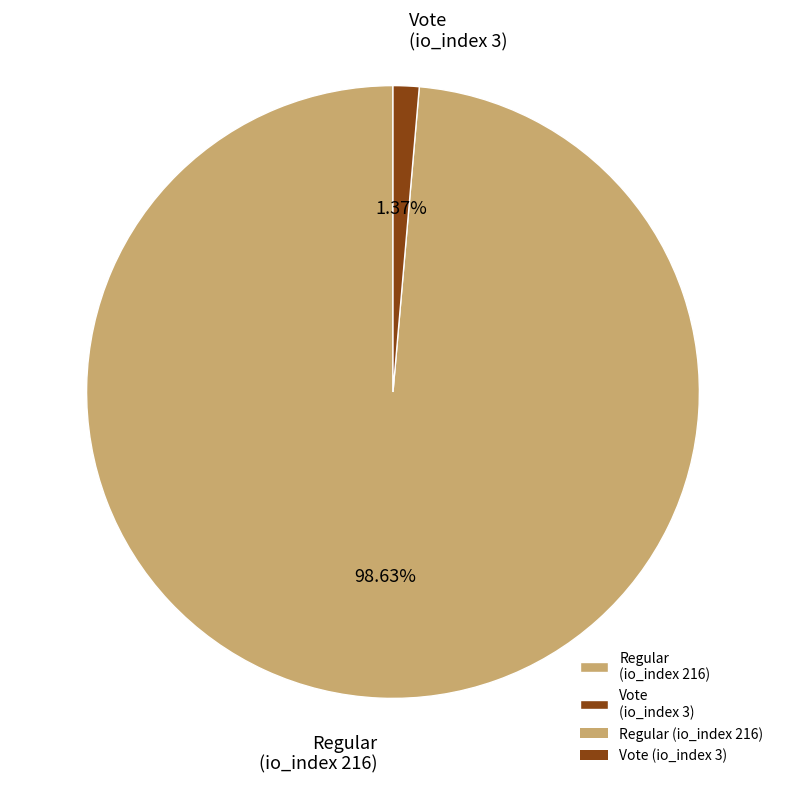

To the nearest percent, what is the average slice percentage?

50%